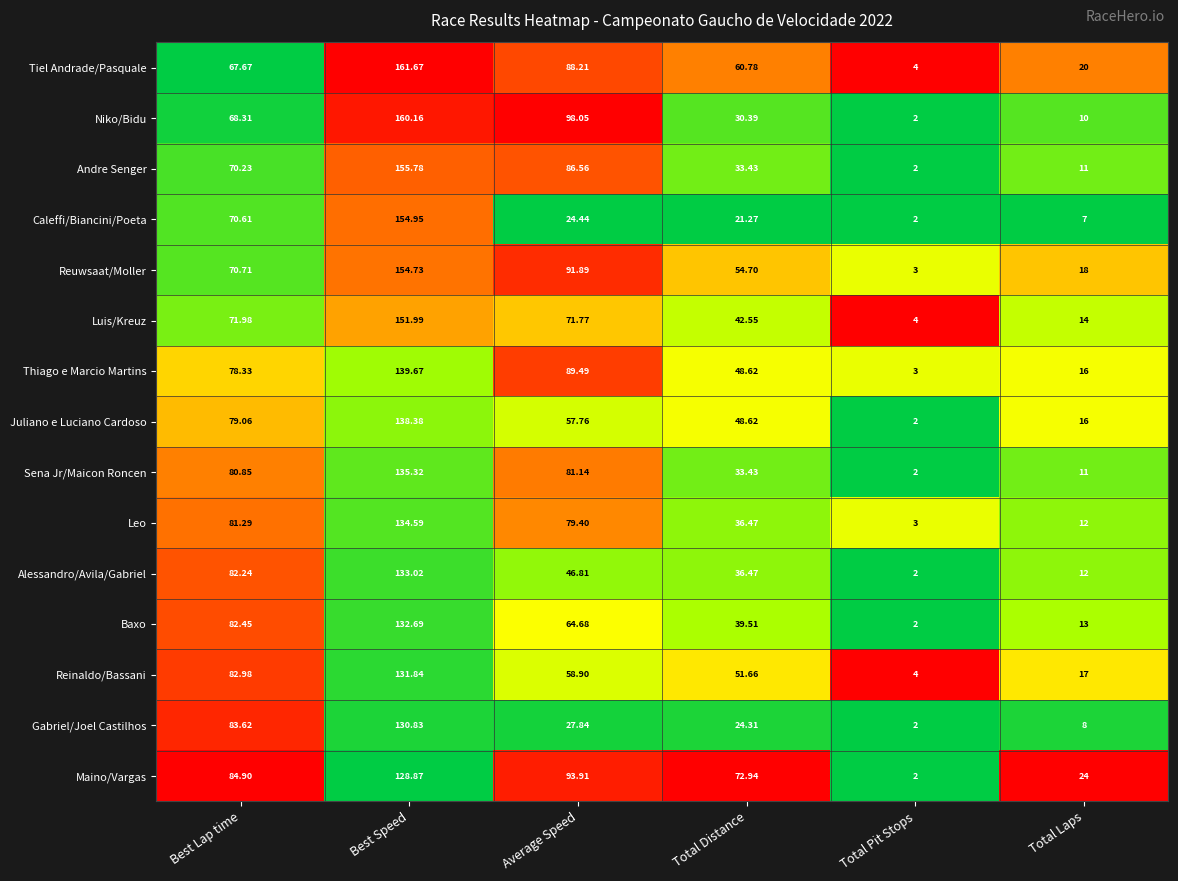

Count the number of categories in the chart.

6